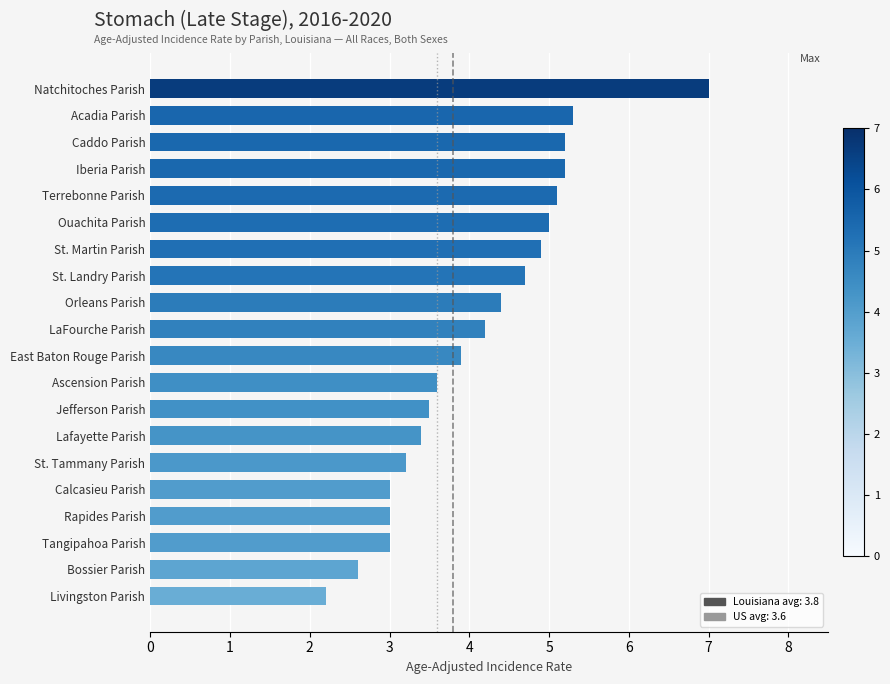

At which label is the value closest to 4?

East Baton Rouge Parish